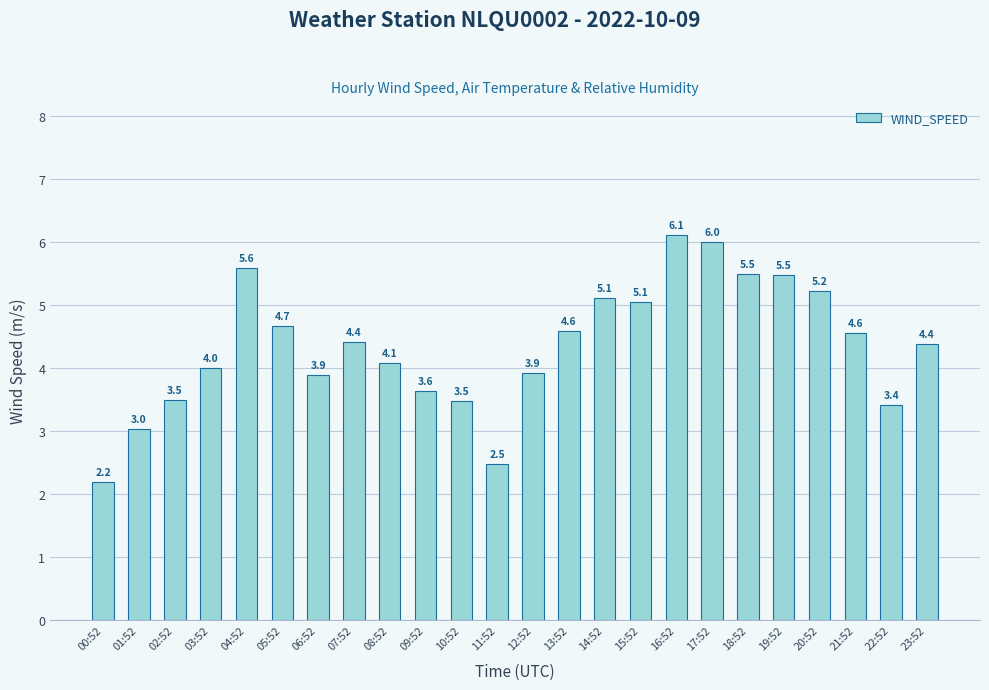

Read the value at 22:52.

3.4